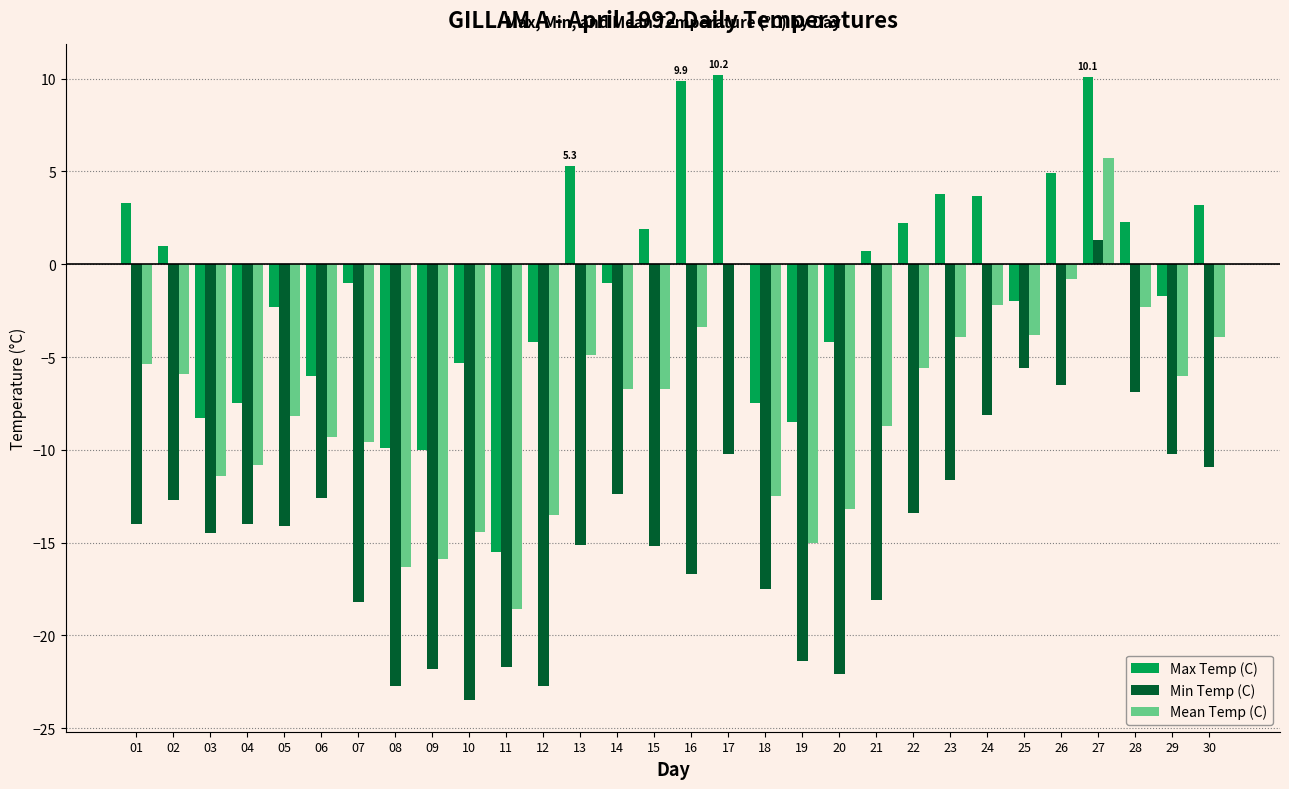

Which series changed the most between 01 and 07?

Max Temp (C)